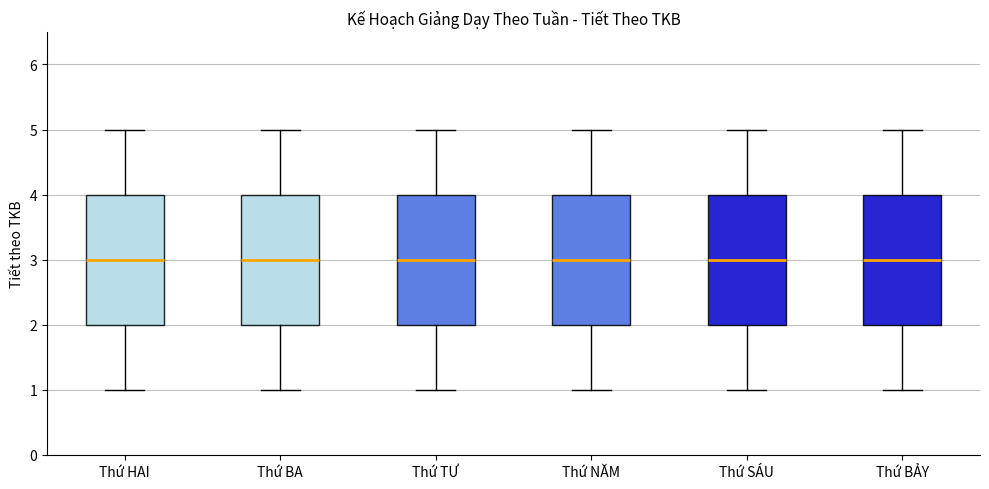

Where does the median line of the box for Thứ SÁU sit on the y-axis? The values are not printed on the chart, so give them approximately, as read against the axis.

3